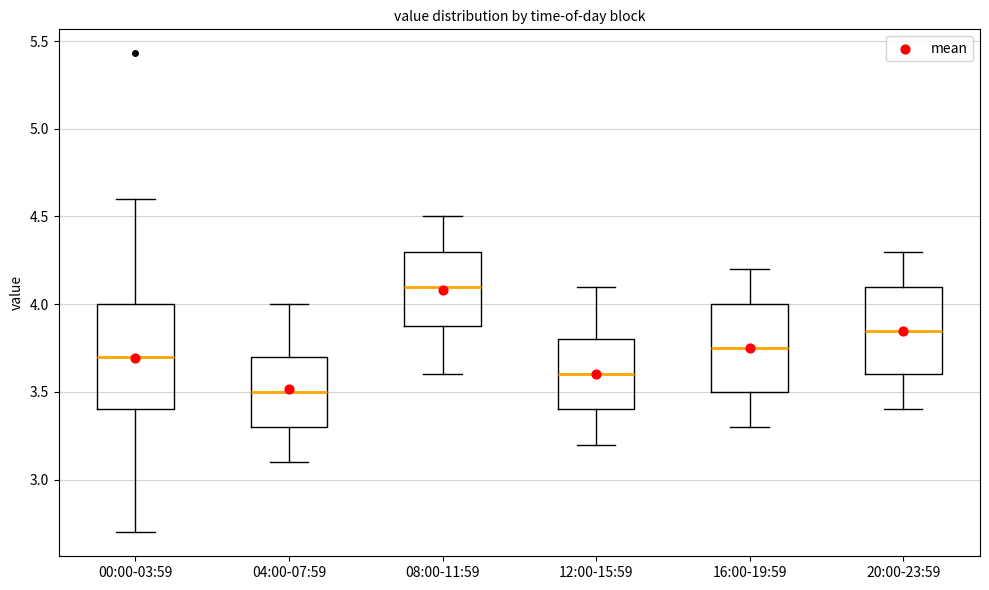

Reading left to right, read every box against the y-axis: the position of its median line, the range the box covers, and the ends of its whiskers. The values are not printed on the chart, so give them approximately, as read against the axis.

00:00-03:59: median 3.70, box 3.40 to 4.00, whiskers 2.70 to 4.60
04:00-07:59: median 3.50, box 3.30 to 3.70, whiskers 3.10 to 4.00
08:00-11:59: median 4.10, box 3.90 to 4.30, whiskers 3.60 to 4.50
12:00-15:59: median 3.60, box 3.40 to 3.80, whiskers 3.20 to 4.10
16:00-19:59: median 3.75, box 3.50 to 4.00, whiskers 3.30 to 4.20
20:00-23:59: median 3.85, box 3.60 to 4.10, whiskers 3.40 to 4.30